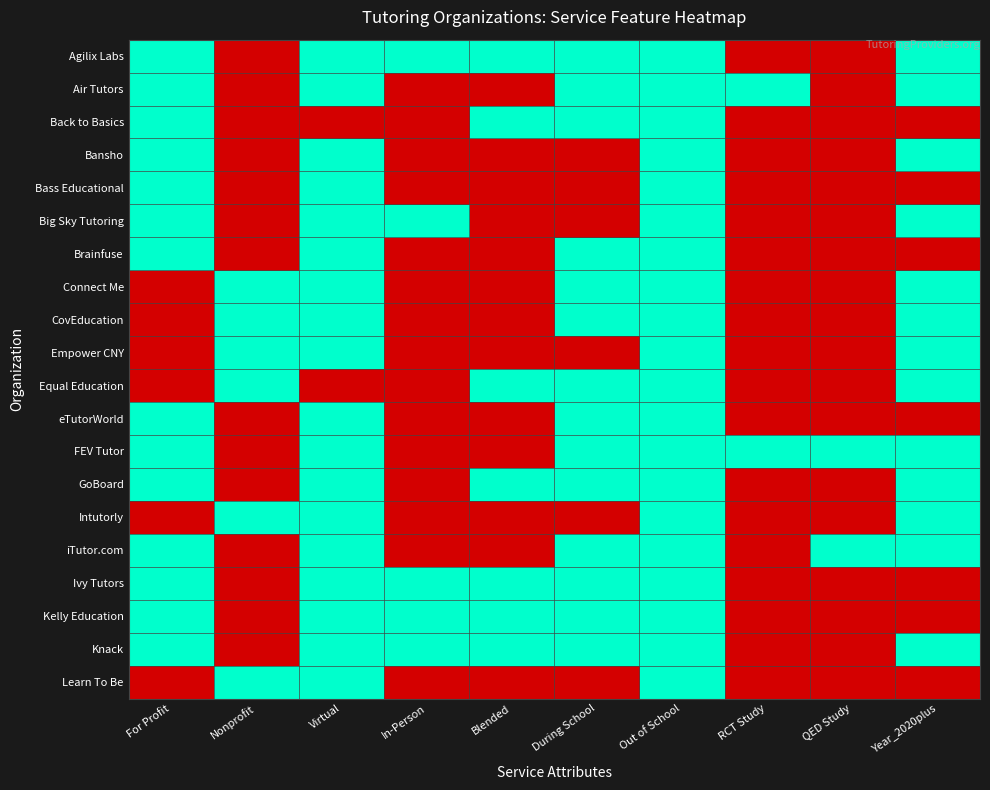

What is the difference between the highest and lowest values at During School?

1